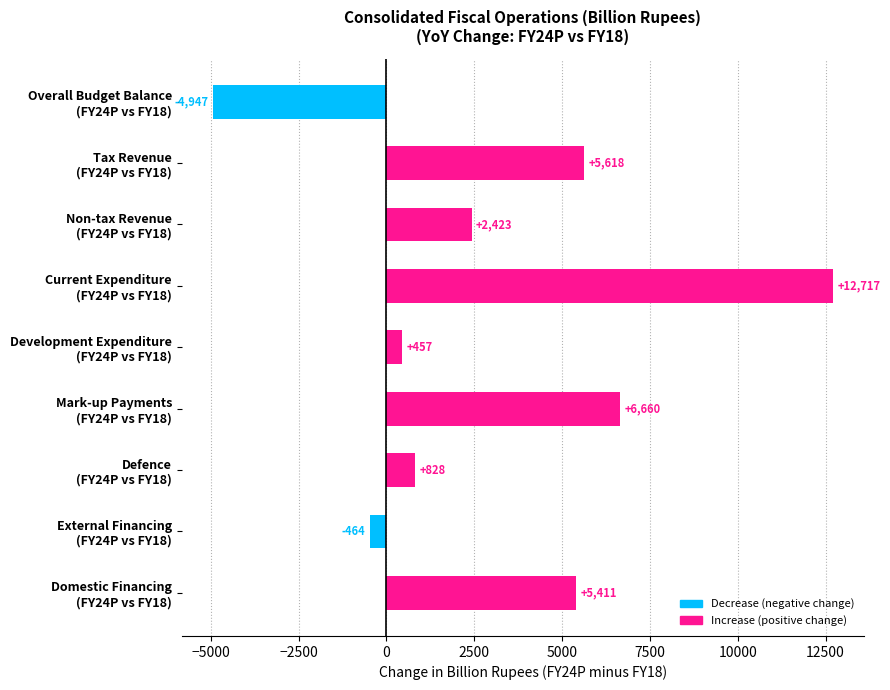

What is the smallest value displayed?

-4946.5